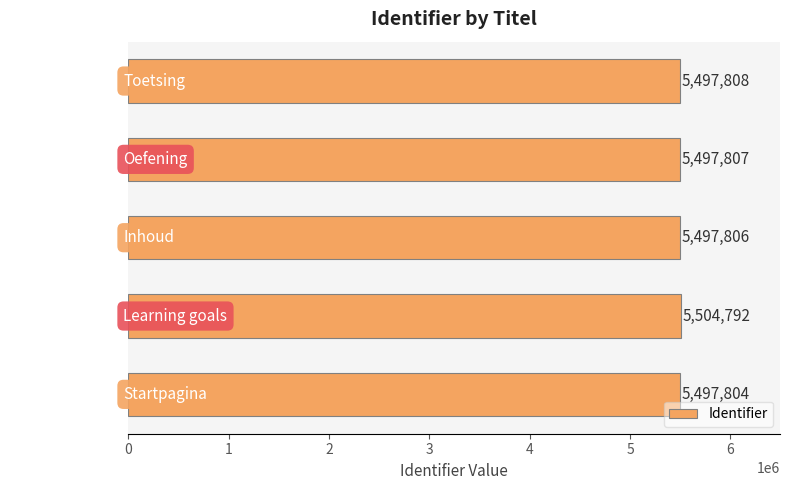

Reading bottom to top, transcribe all the data shown in this chart.

Startpagina=5497804	Learning goals=5504792	Inhoud=5497806	Oefening=5497807	Toetsing=5497808